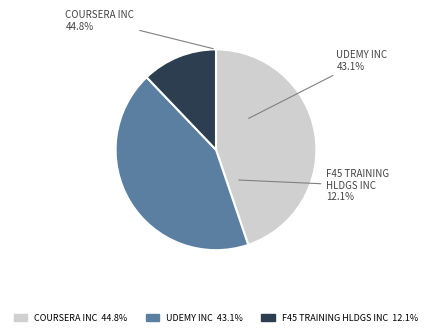

Rank the categories by value from highest to lowest.

COURSERA INC, UDEMY INC, F45 TRAINING HLDGS INC